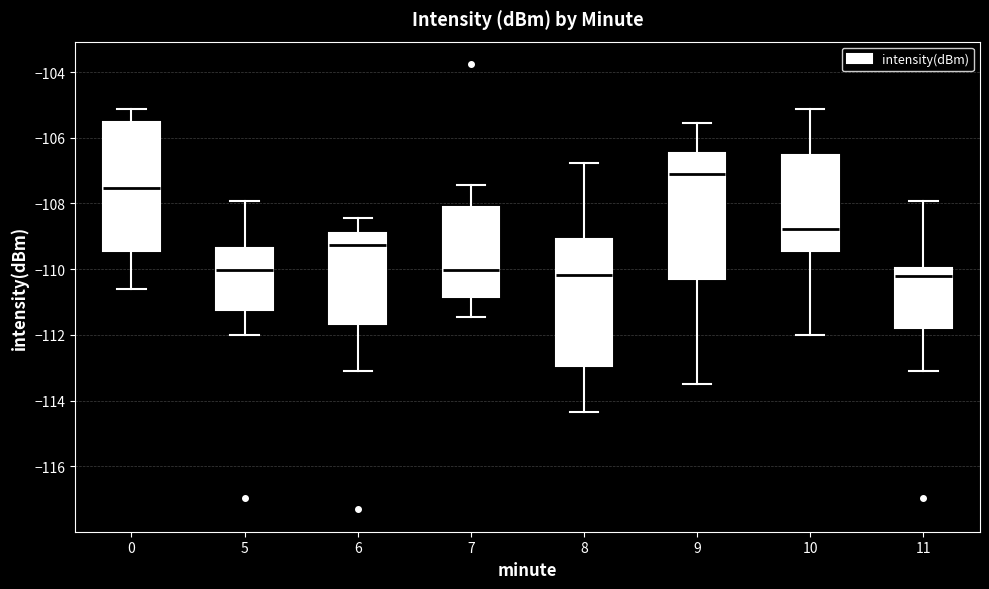

Reading left to right, transcribe this box plot: for each box, give where its median line is, the range the box spans, and where its two whiskers end, as read against the y-axis. The values are not printed on the chart, so give them approximately, as read against the axis.

0: median -107.6, box -109.4 to -105.6, whiskers -110.6 to -105.2
5: median -110.0, box -111.2 to -109.4, whiskers -112.0 to -108.0
6: median -109.2, box -111.6 to -108.8, whiskers -113.0 to -108.4
7: median -110.0, box -110.8 to -108.2, whiskers -111.4 to -107.4
8: median -110.2, box -113.0 to -109.0, whiskers -114.4 to -106.8
9: median -107.0, box -110.2 to -106.4, whiskers -113.4 to -105.6
10: median -108.8, box -109.4 to -106.6, whiskers -112.0 to -105.2
11: median -110.2, box -111.8 to -110.0, whiskers -113.0 to -108.0